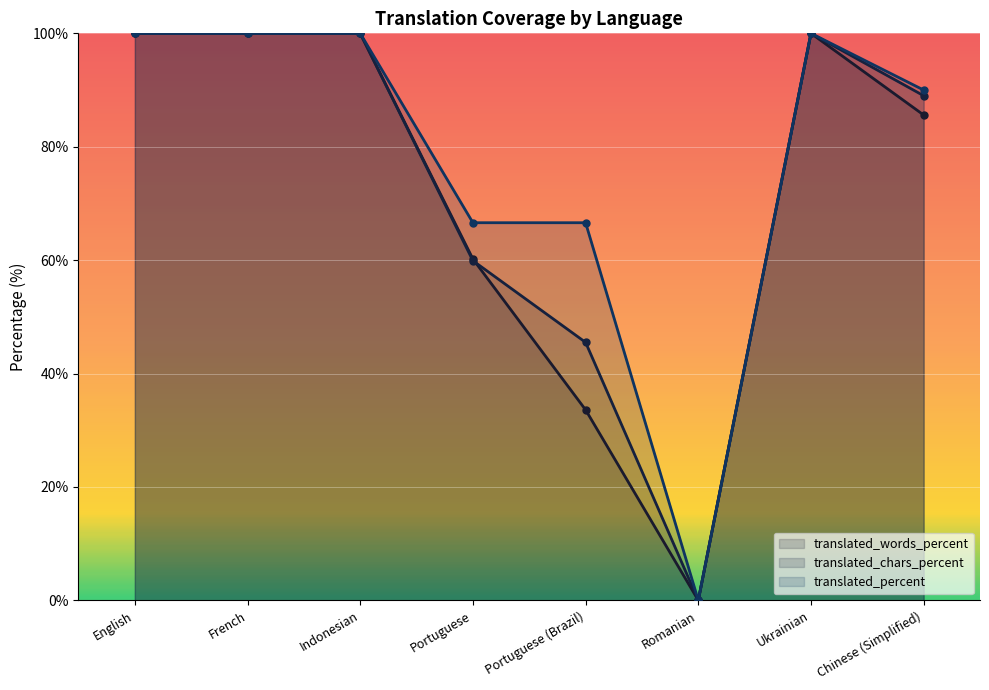

What are all the series names shown in the legend?

translated_words_percent, translated_chars_percent, translated_percent